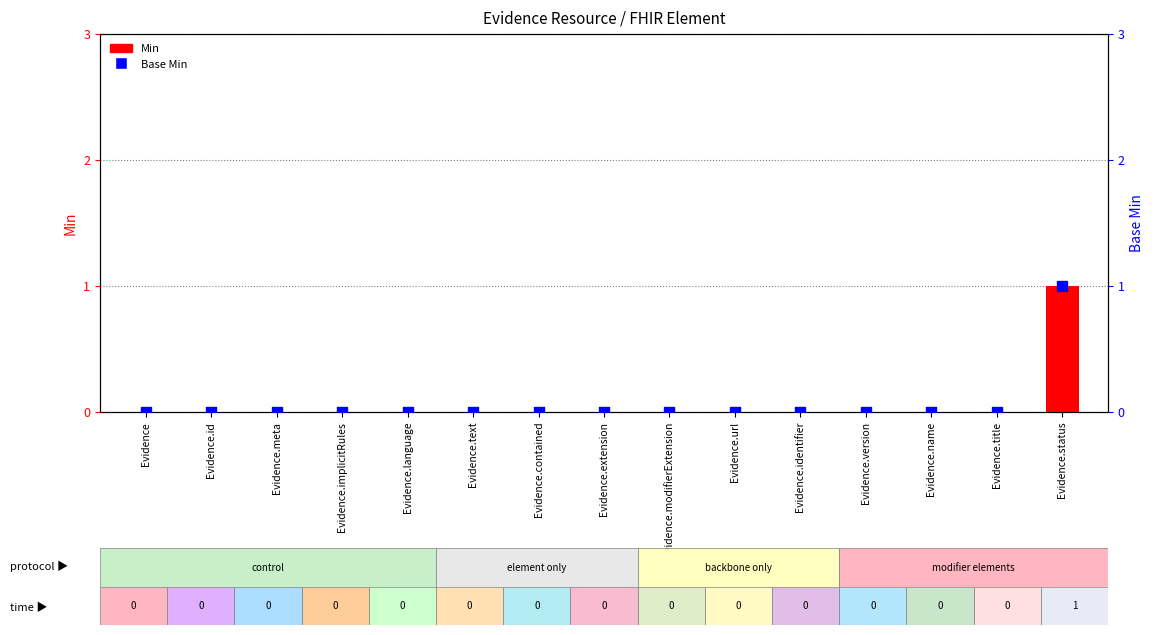

At which category is the sum across all series the highest?

Evidence.status